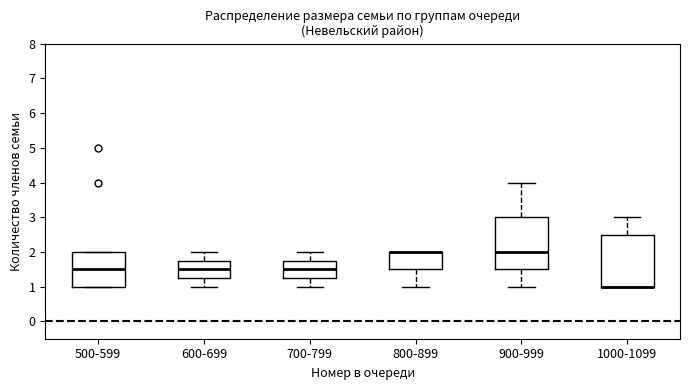

Where is the lower edge of the box for 900-999 on the y-axis? The values are not printed on the chart, so give them approximately, as read against the axis.

1.5